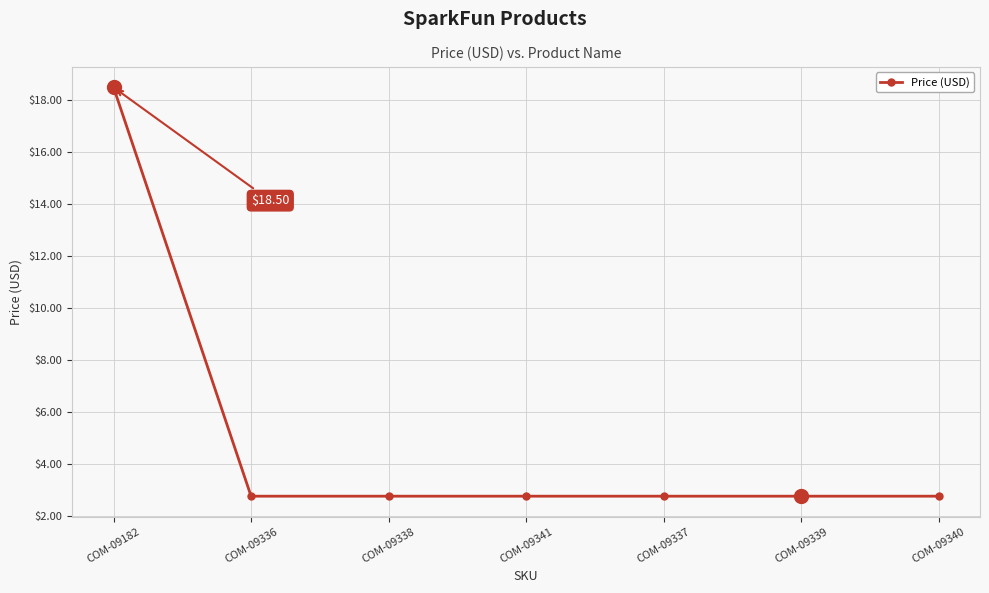

The chart shows a value of 4.2 at COM-09336. True or false?

False